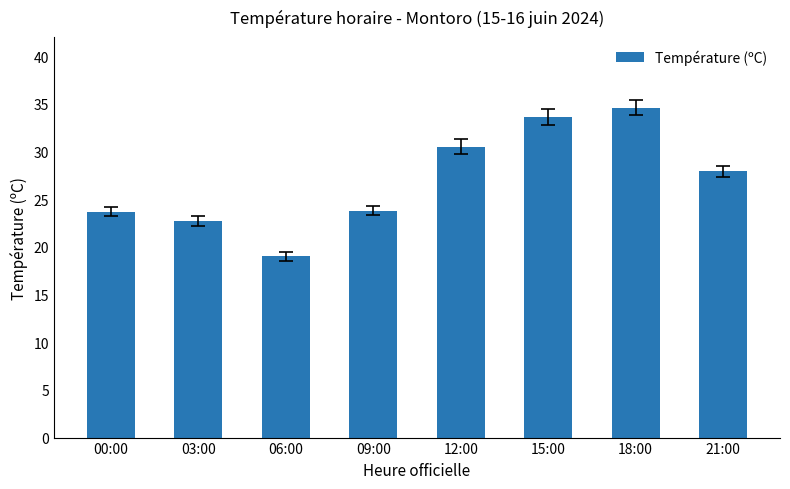

What is the sum of the values at 09:00 and 15:00?

57.4